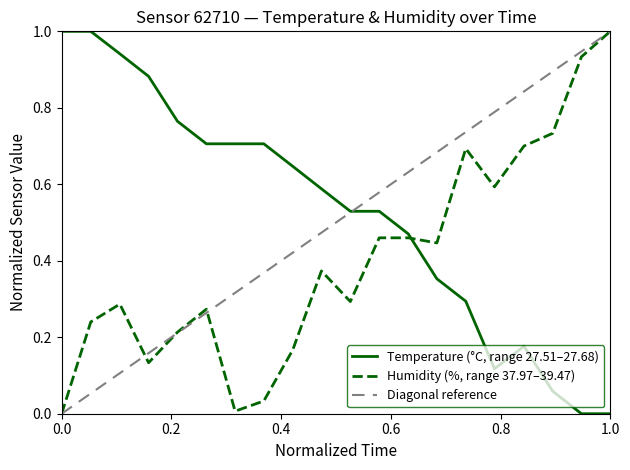

What is the difference between the maximum and second lowest values in the temperature series?

1.0